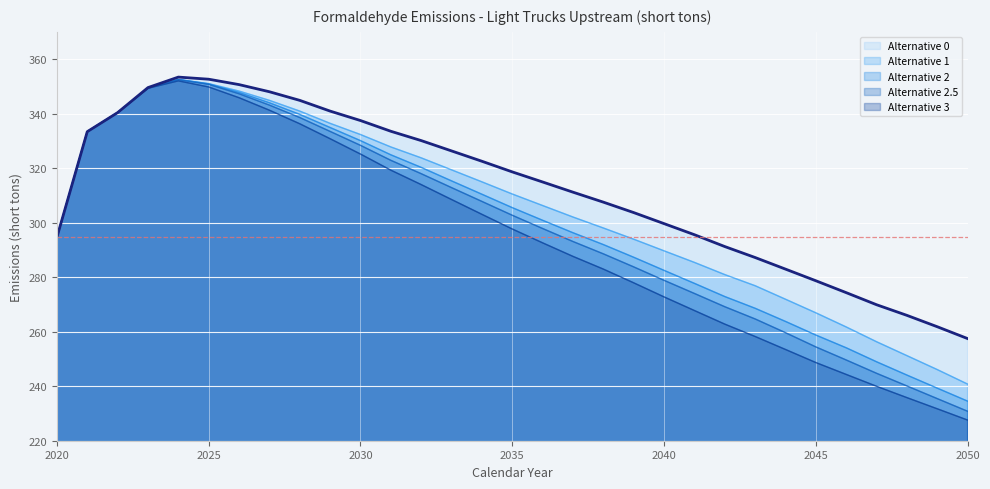

True or false: Alternative 1 has more than 2 interior local peaks.

False